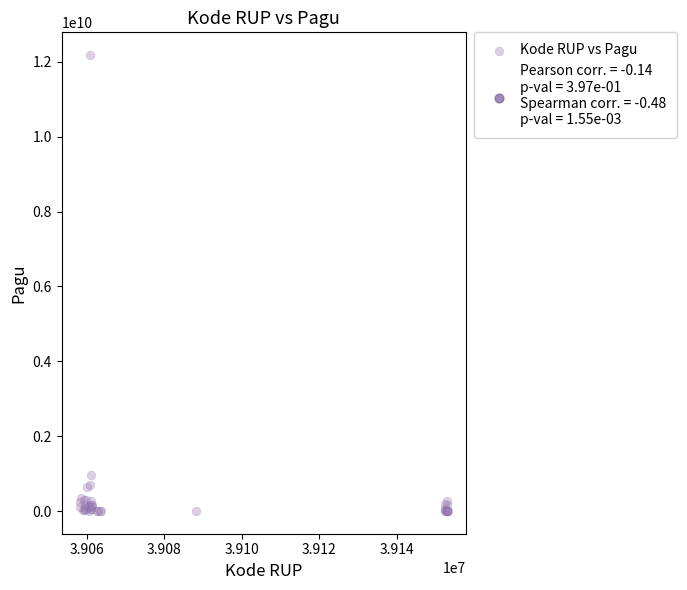

What Y value in the scatter plot is closest to 6092566000?

971640000